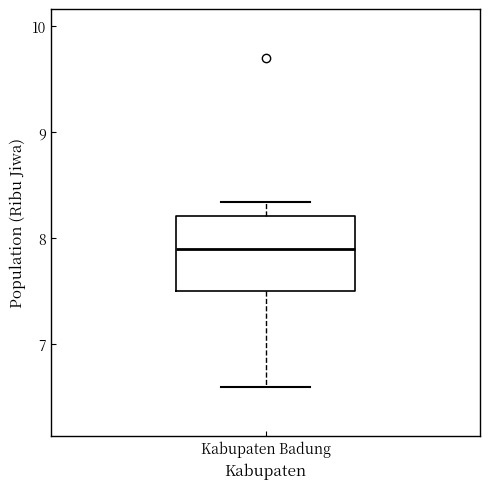

Read this box plot against the y-axis: the position of the median line, the range covered by the box, and the ends of both whiskers. The values are not printed on the chart, so give them approximately, as read against the axis.

median 7.9, box 7.5 to 8.2, whiskers 6.6 to 8.3